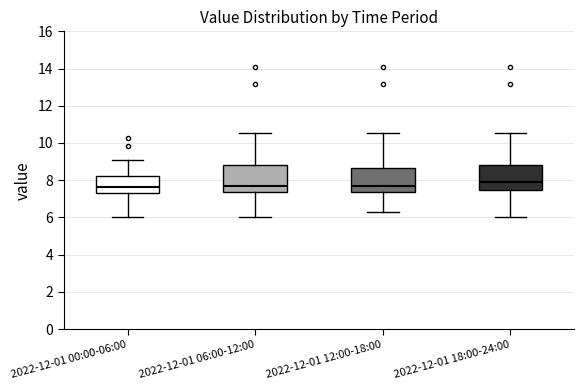

Reading left to right, transcribe this box plot: for each box, give where its median line is, the range the box spans, and where its two whiskers end, as read against the y-axis. The values are not printed on the chart, so give them approximately, as read against the axis.

2022-12-01 00:00-06:00: median 7.6, box 7.4 to 8.2, whiskers 6.0 to 9.0
2022-12-01 06:00-12:00: median 7.6, box 7.4 to 8.8, whiskers 6.0 to 10.6
2022-12-01 12:00-18:00: median 7.6, box 7.4 to 8.6, whiskers 6.2 to 10.6
2022-12-01 18:00-24:00: median 8.0, box 7.4 to 8.8, whiskers 6.0 to 10.6